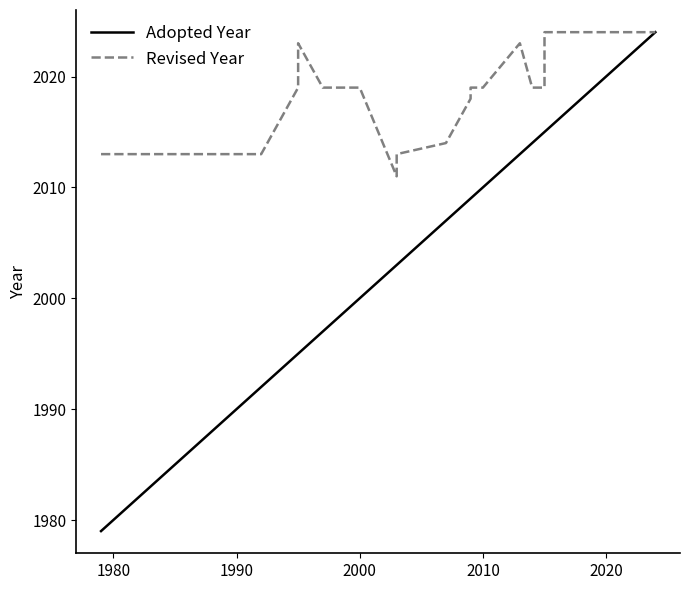

List the series in order of their peak value, highest first.

Adopted Year, Revised Year